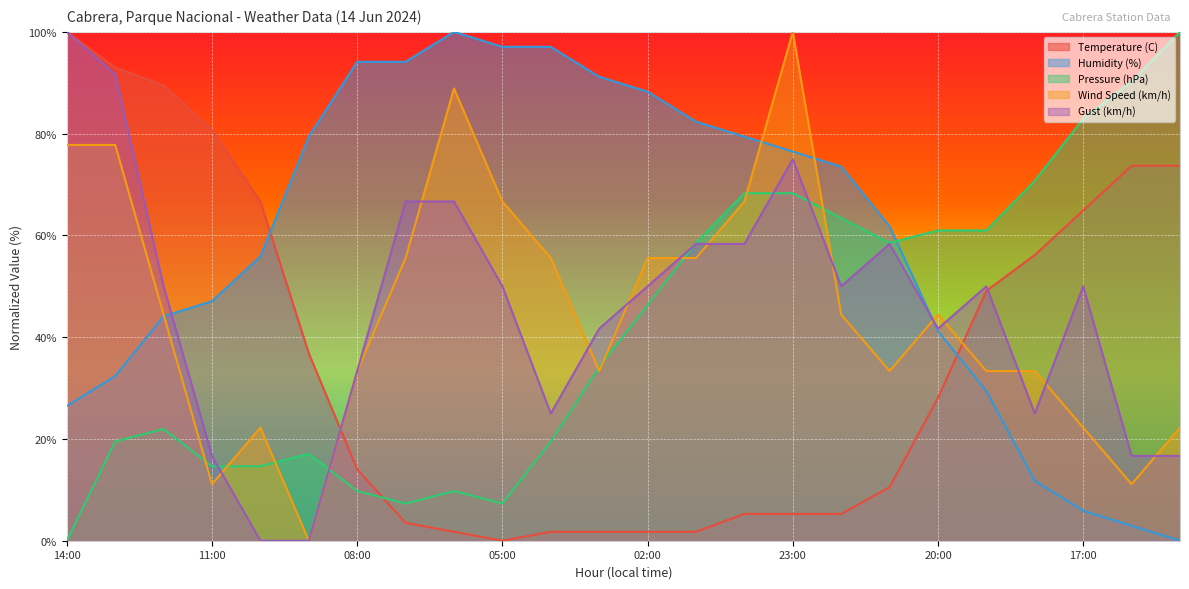

What position from the left is 04:00?

11